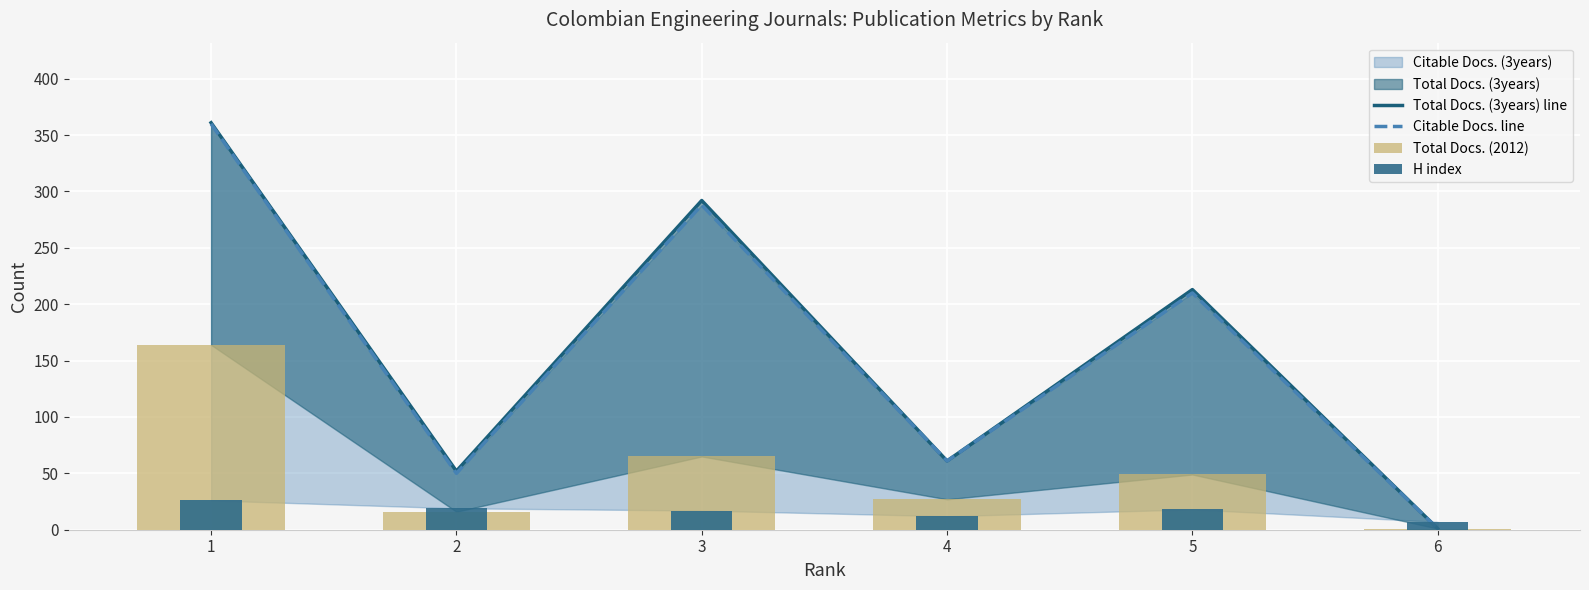

Are the bars horizontal?

No